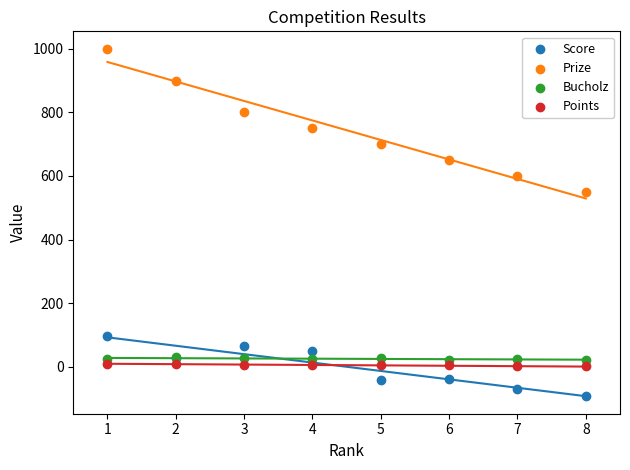

Across all series, what Y value is closest to 453?

550